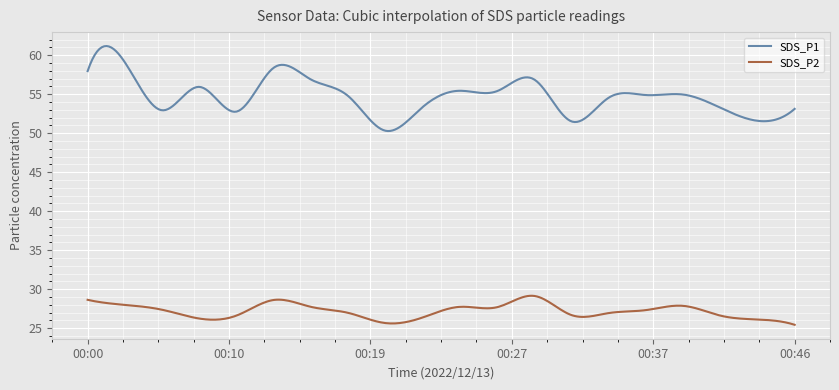

Rank the series by their maximum value, from lowest to highest.

SDS_P2, SDS_P1